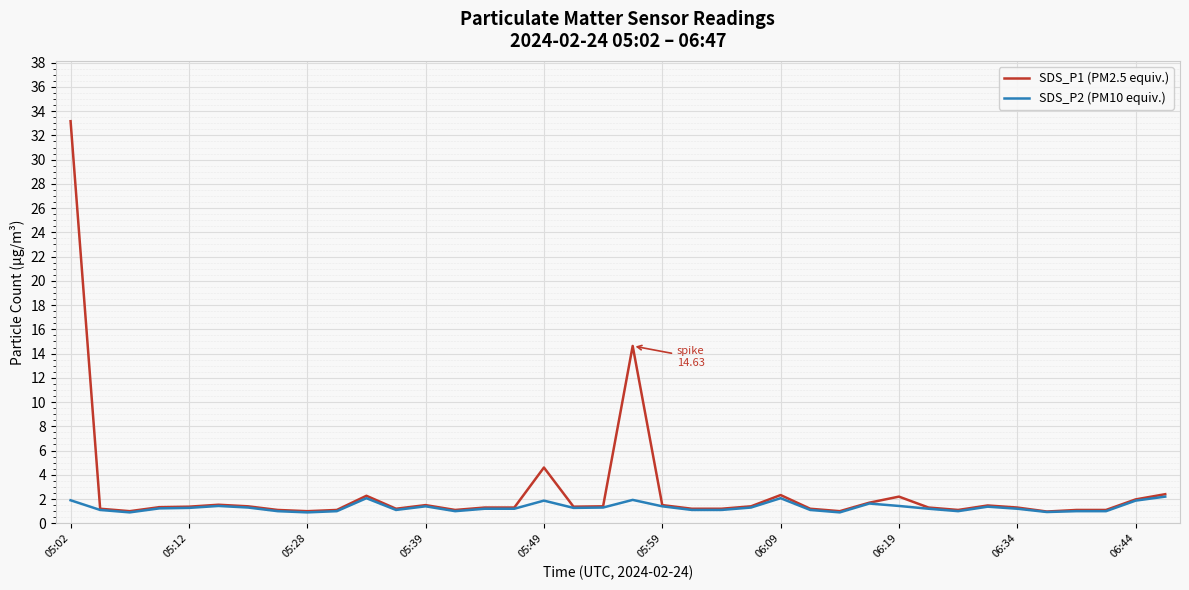

Rank the series by their maximum value, from highest to lowest.

SDS_P1 (PM2.5 equiv.), SDS_P2 (PM10 equiv.)